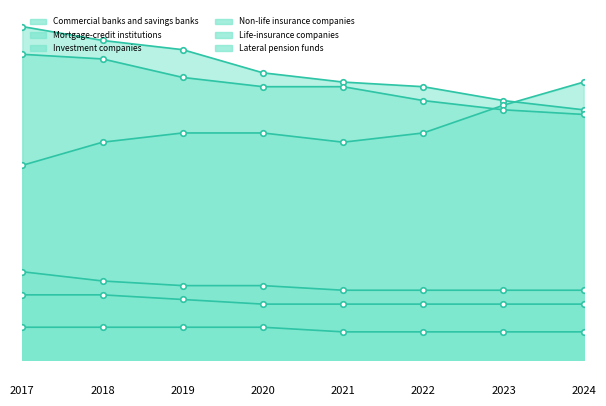

Reading right to left, list all the values displayed in this chart.

Commercial banks and savings banks: 2024=54	2023=56	2022=59	2021=60	2020=62	2019=67	2018=69	2017=72
Mortgage-credit institutions: 2024=6	2023=6	2022=6	2021=6	2020=7	2019=7	2018=7	2017=7
Investment companies: 2024=60	2023=55	2022=49	2021=47	2020=49	2019=49	2018=47	2017=42
Non-life insurance companies: 2024=53	2023=54	2022=56	2021=59	2020=59	2019=61	2018=65	2017=66
Life-insurance companies: 2024=15	2023=15	2022=15	2021=15	2020=16	2019=16	2018=17	2017=19
Lateral pension funds: 2024=12	2023=12	2022=12	2021=12	2020=12	2019=13	2018=14	2017=14